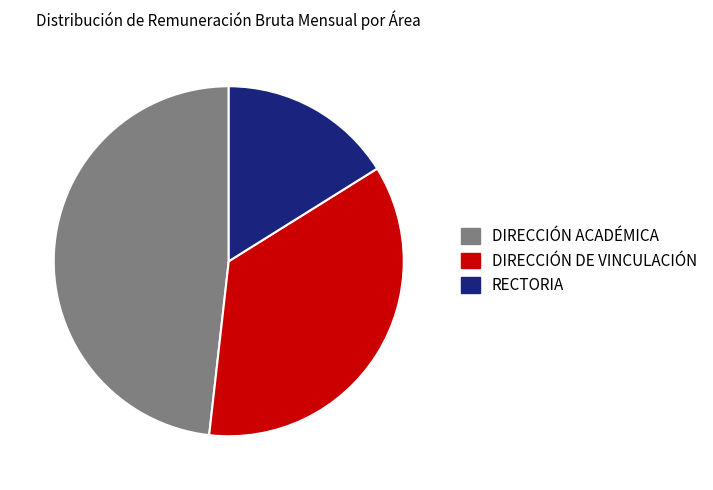

Does any single category account for the majority?

No